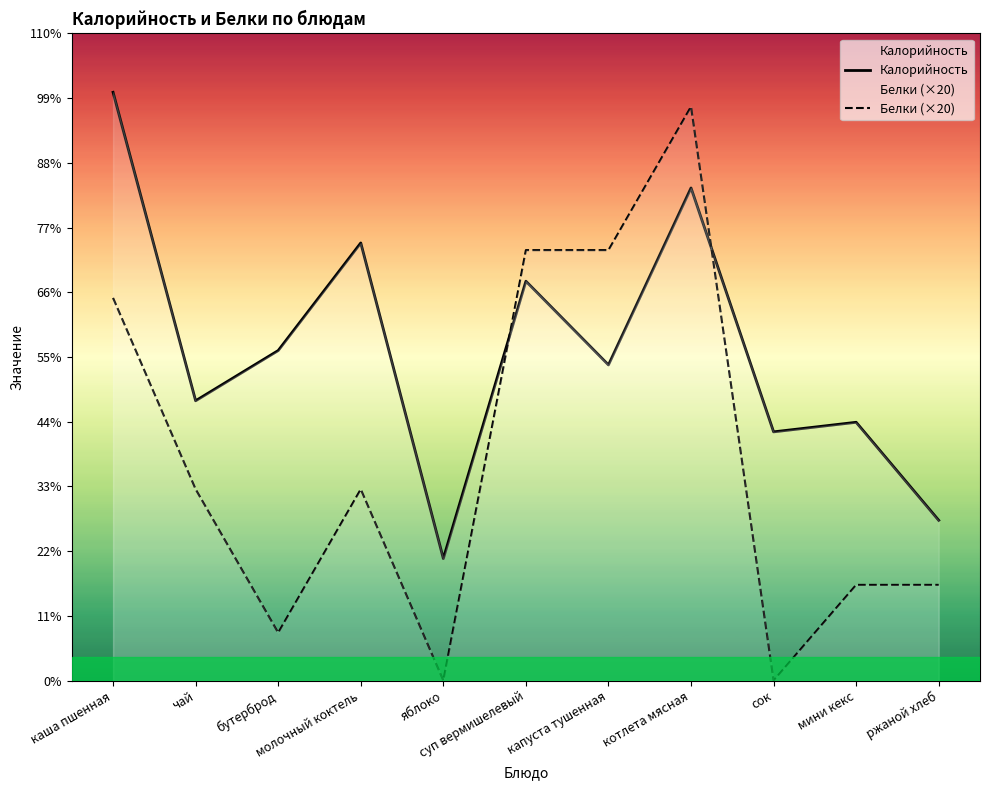

What is the average value of the Калорийность series?

138